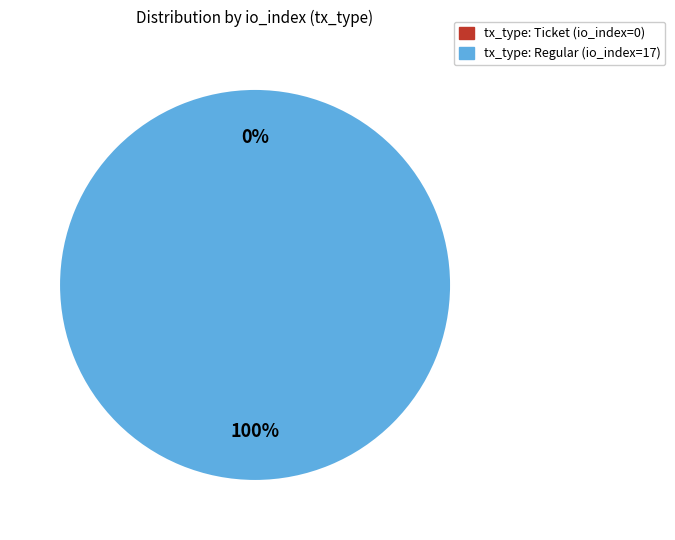

Which slice is the largest?

tx_type: Regular (io_index=17)